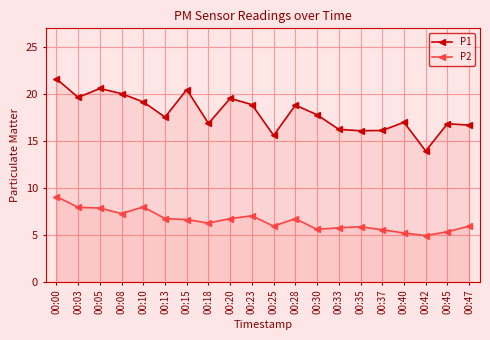

Reading left to right, transcribe all the data shown in this chart.

P1: 00:00=21.6	00:03=19.6	00:05=20.6	00:08=20.1	00:10=19.2	00:13=17.6	00:15=20.5	00:18=16.9	00:20=19.6	00:23=18.9	00:25=15.6	00:28=18.8	00:30=17.8	00:33=16.2	00:35=16.1	00:37=16.1	00:40=17.0	00:42=13.9	00:45=16.9	00:47=16.7
P2: 00:00=9.1	00:03=8.0	00:05=7.9	00:08=7.3	00:10=8.0	00:13=6.8	00:15=6.7	00:18=6.3	00:20=6.8	00:23=7.0	00:25=6.0	00:28=6.8	00:30=5.6	00:33=5.8	00:35=5.9	00:37=5.6	00:40=5.2	00:42=5.0	00:45=5.3	00:47=6.0